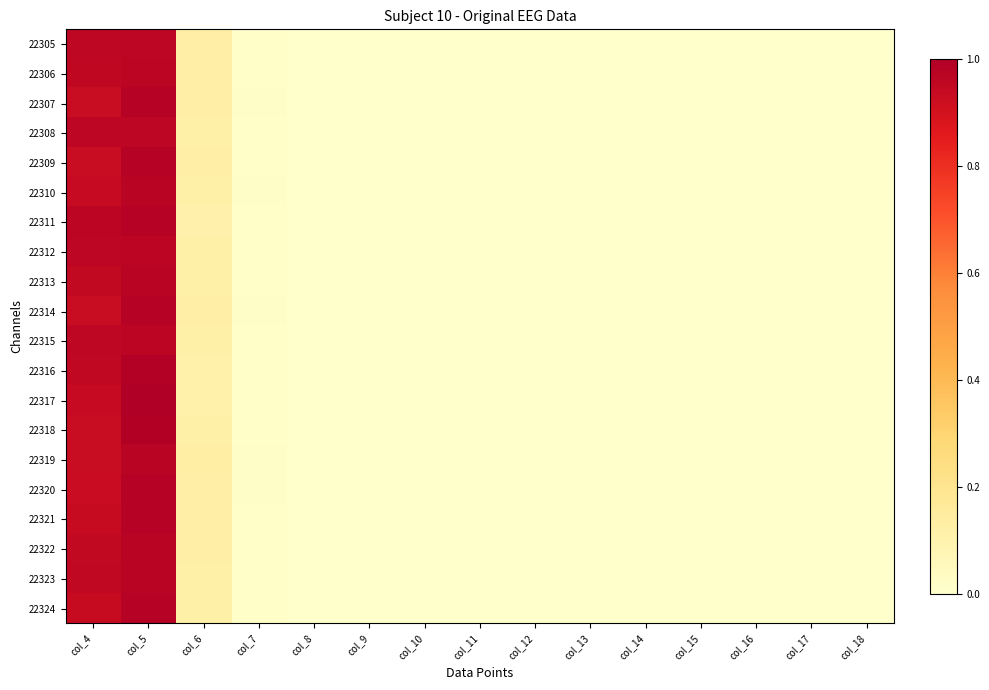

At how many categories does at least one series exceed 0?

13